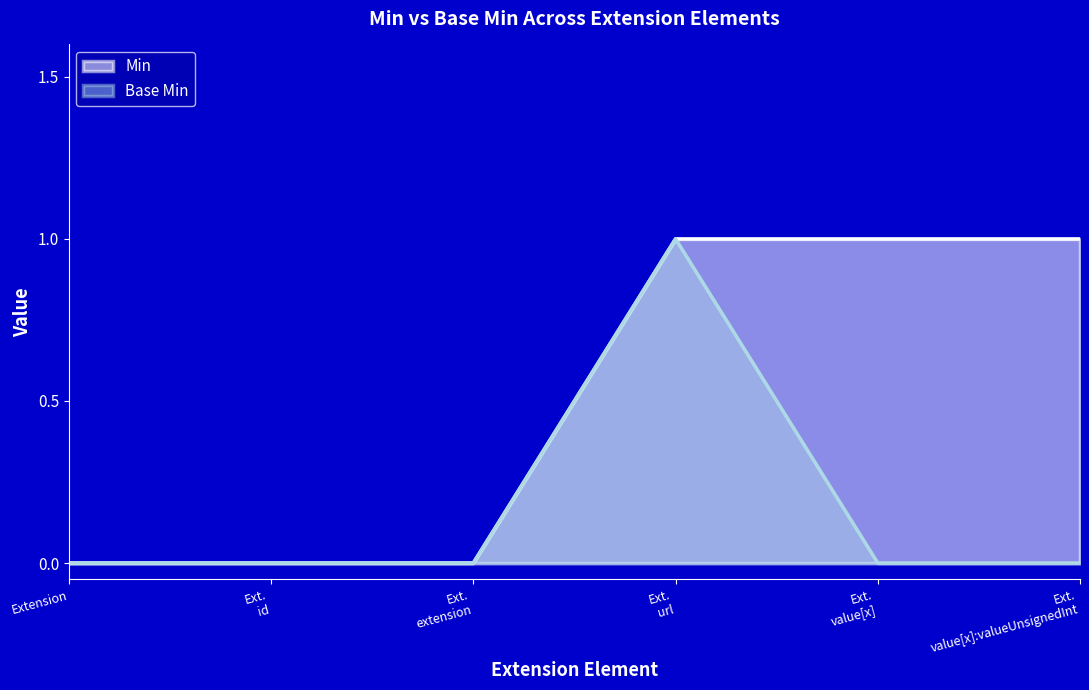

True or false: Base Min and Min cross at least once.

False